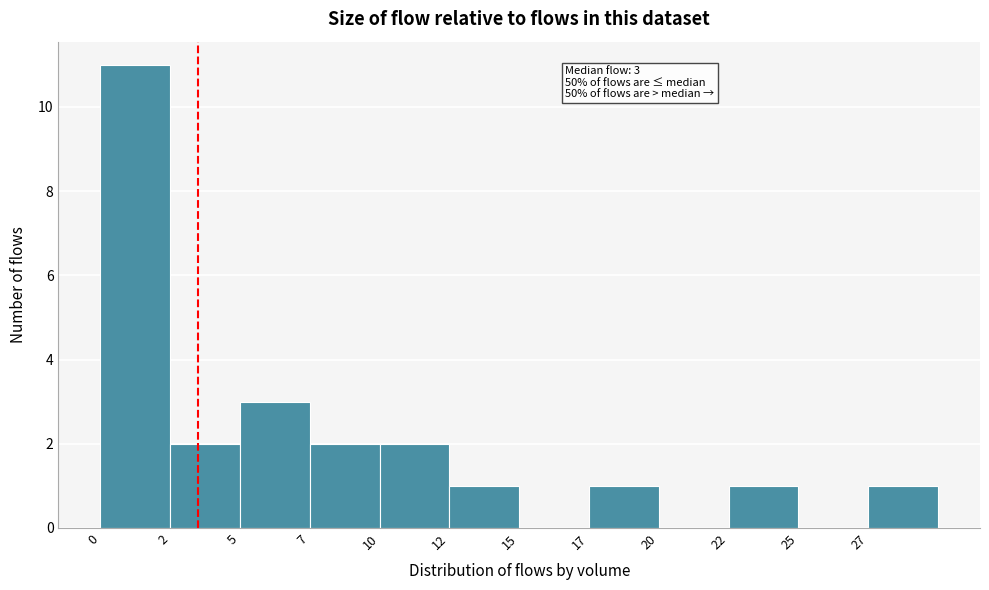

Reading left to right, what are all the values shown in this chart?

0=11	2=2	5=3	7=2	10=2	12=1	15=0	17=1	20=0	22=1	25=0	27=1